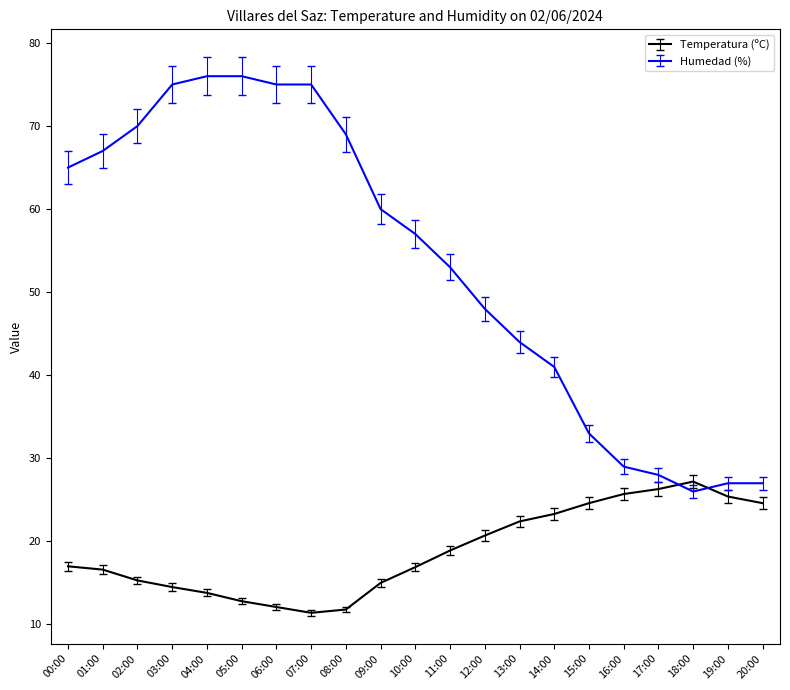

Where do Humedad (%) and Temperatura (ºC) first cross each other?

17:00 and 18:00